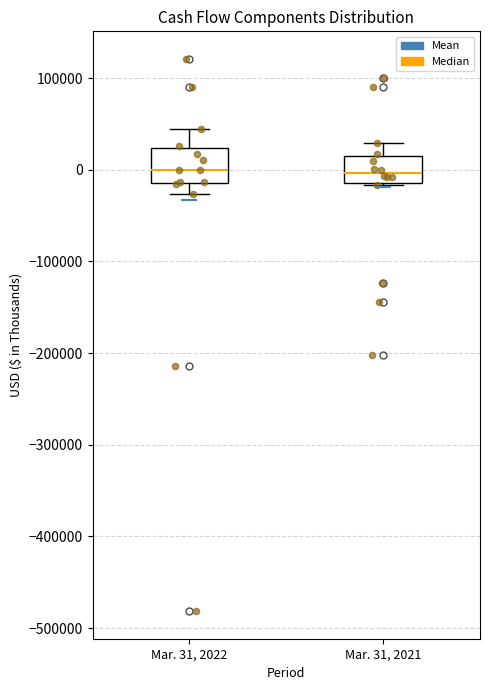

Where does the upper whisker of the box for Mar. 31, 2022 end on the y-axis? The values are not printed on the chart, so give them approximately, as read against the axis.

40000